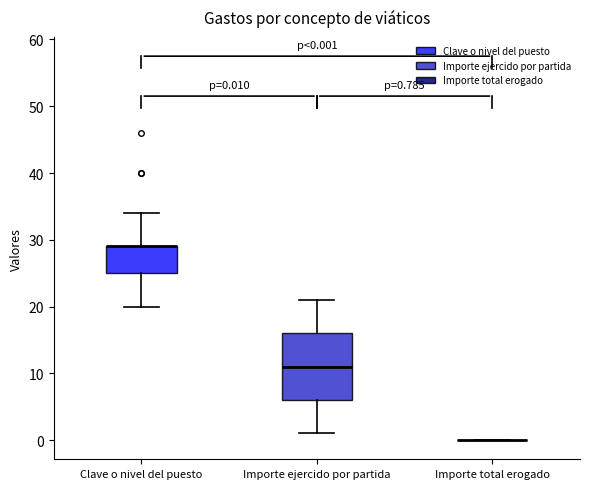

Which box is the tallest, from its lower edge to its upper edge?

Importe ejercido por partida